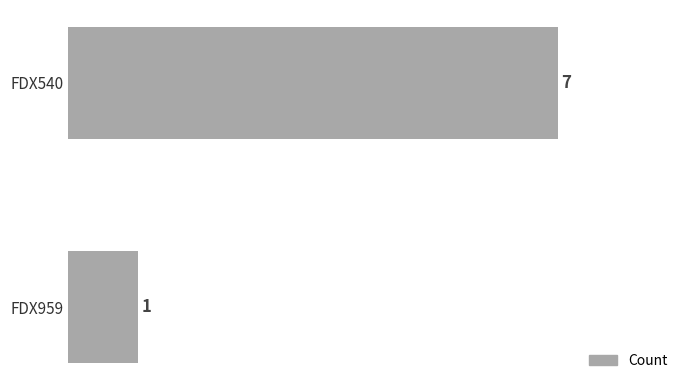

What is the difference between the values at FDX959 and FDX540?

6